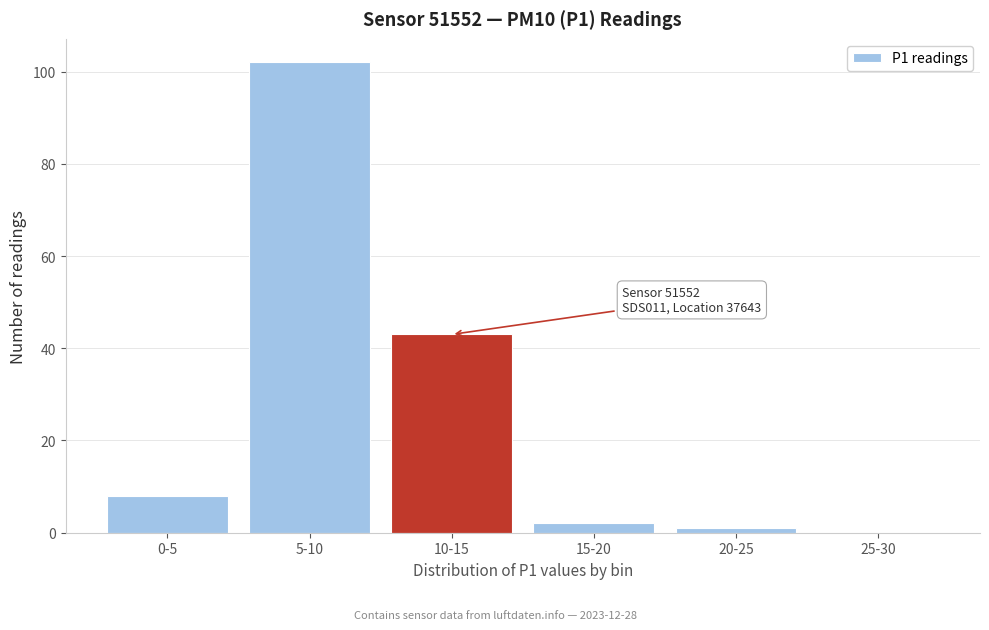

Reading left to right, list all the values displayed in this chart.

0-5=8	5-10=102	10-15=43	15-20=2	20-25=1	25-30=0